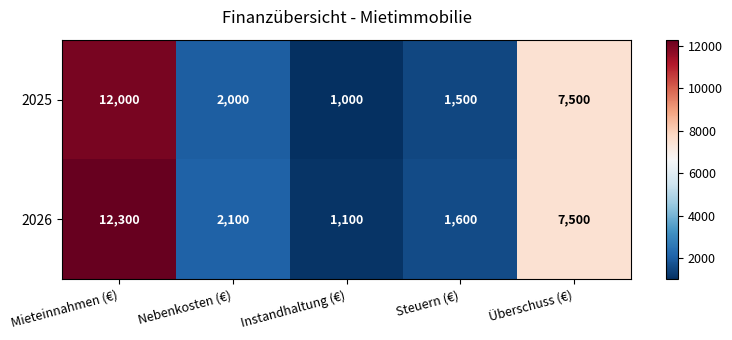

Reading left to right, what are all the values shown in this chart?

2025: 12000	2000	1000	1500	7500
2026: 12300	2100	1100	1600	7500